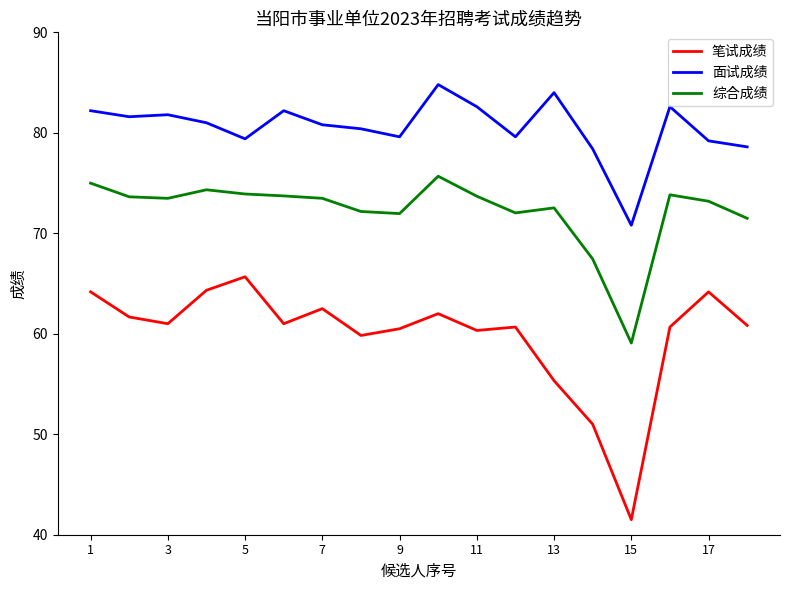

How many lines are shown in the chart?

3